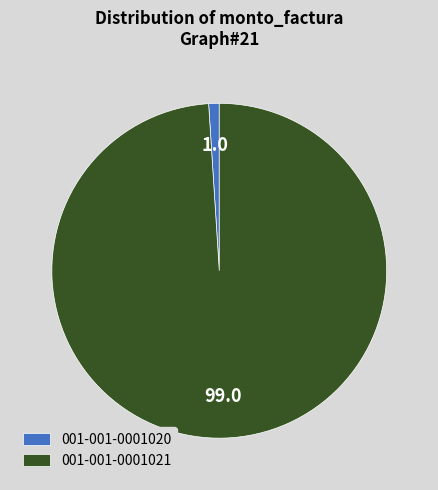

Is it true that 001-001-0001020 is 1% of the pie?

True